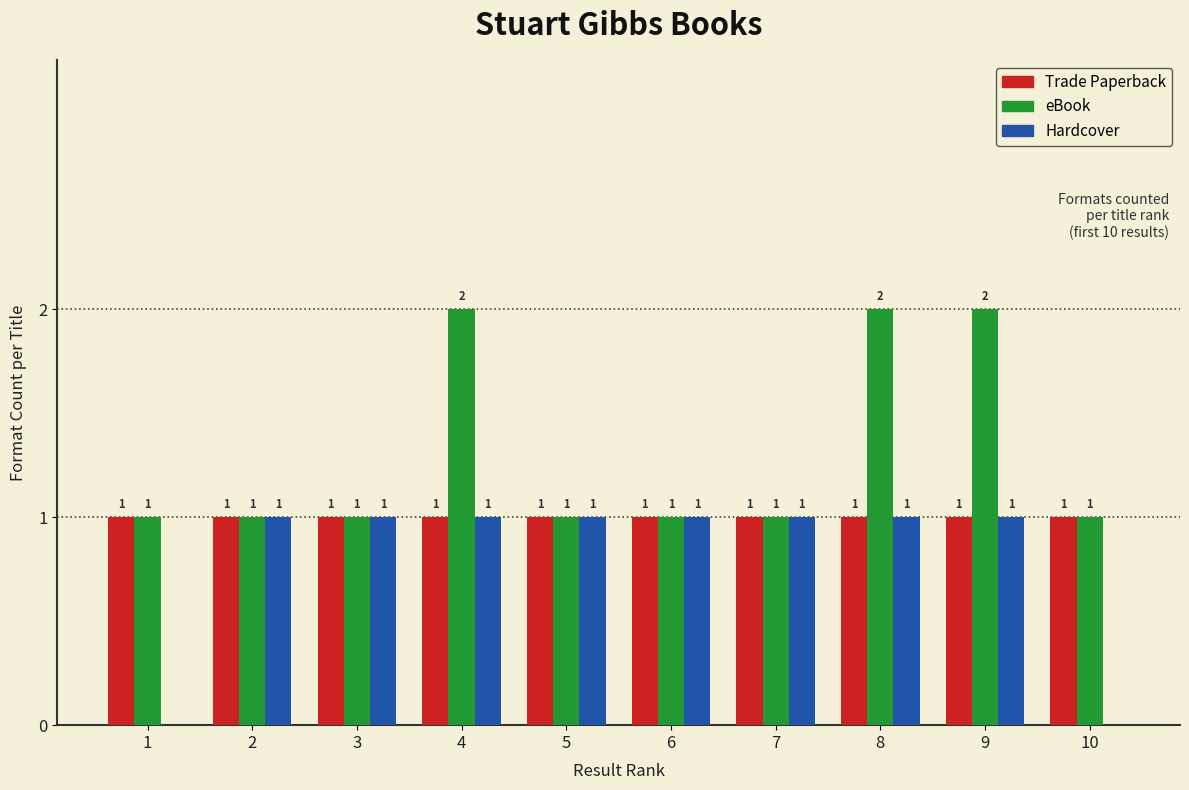

What is the total value across all series at 4?

4